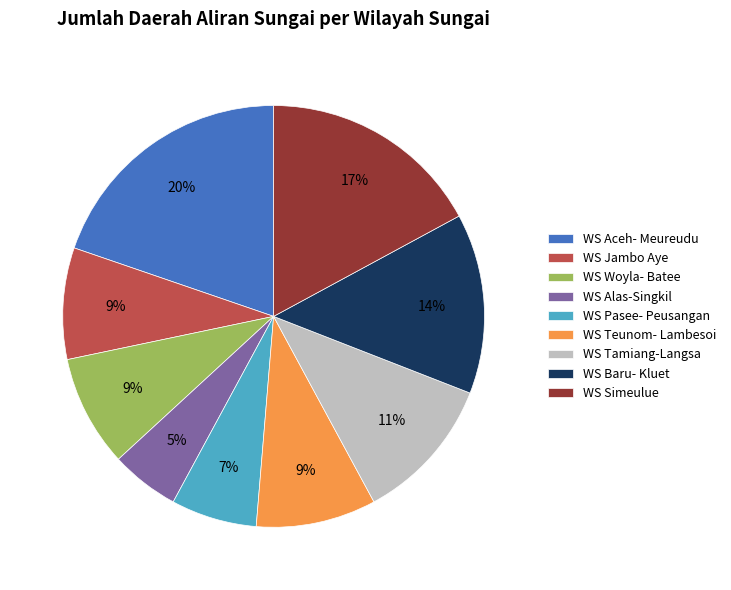

Combined, do WS Jambo Aye and WS Simeulue account for over 50%?

No